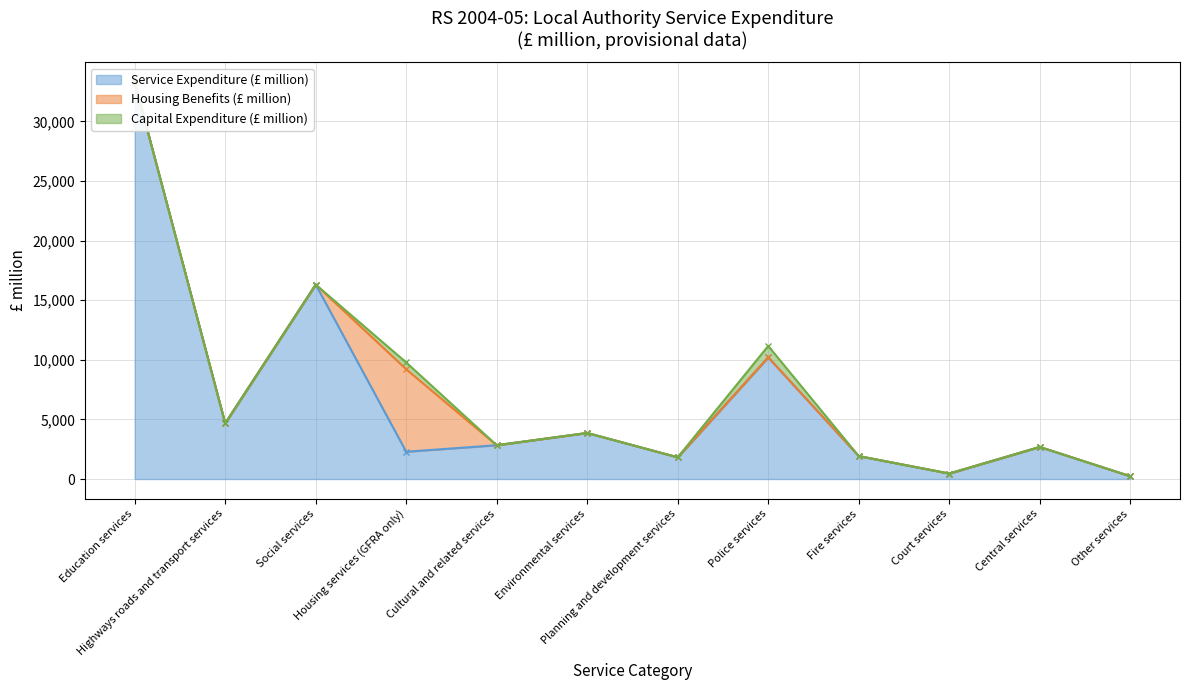

How many values in Housing Benefits (£ million) are above zero?

1